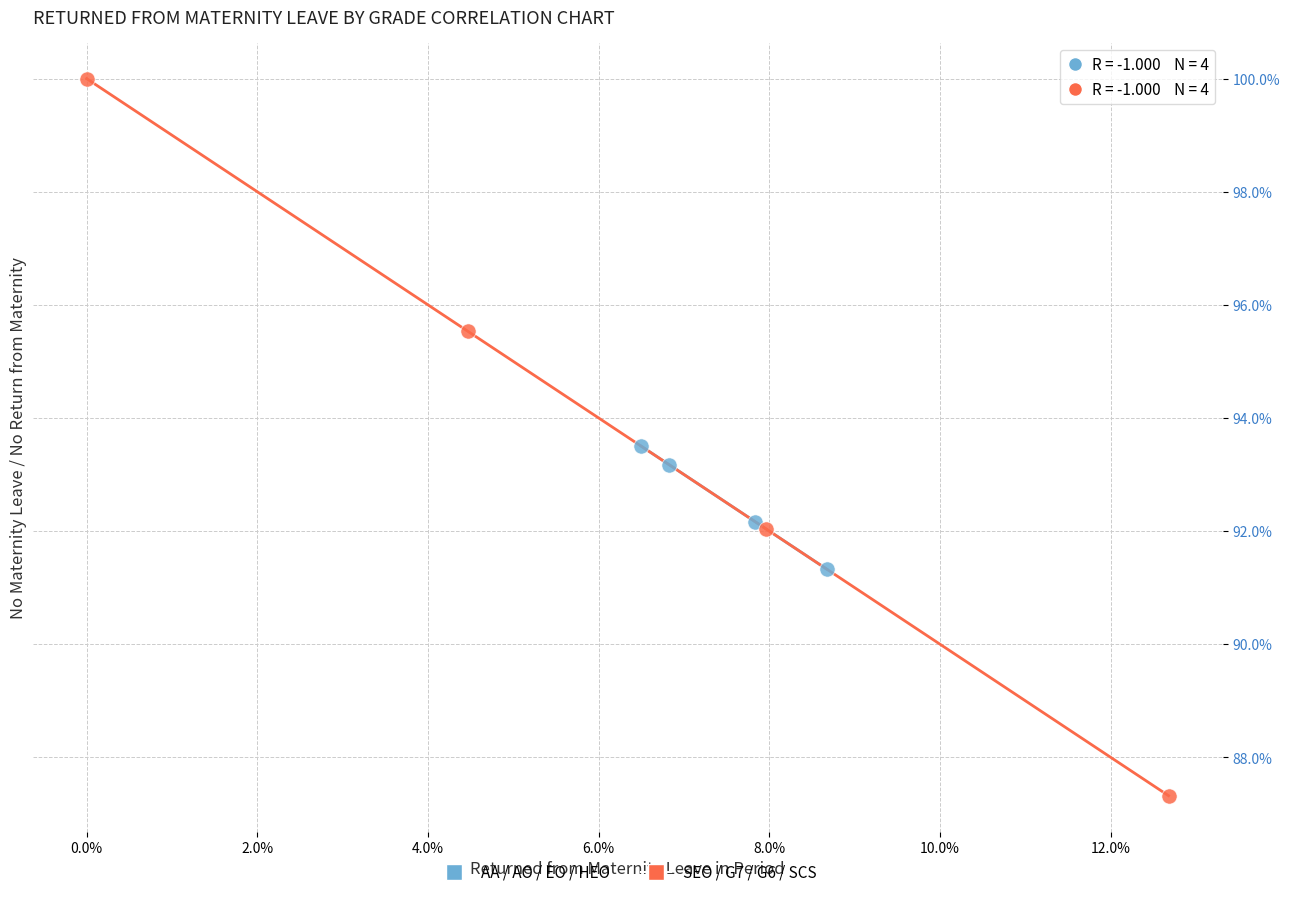

Which series reaches the minimum Y coordinate?

SEO / G7 / G6 / SCS